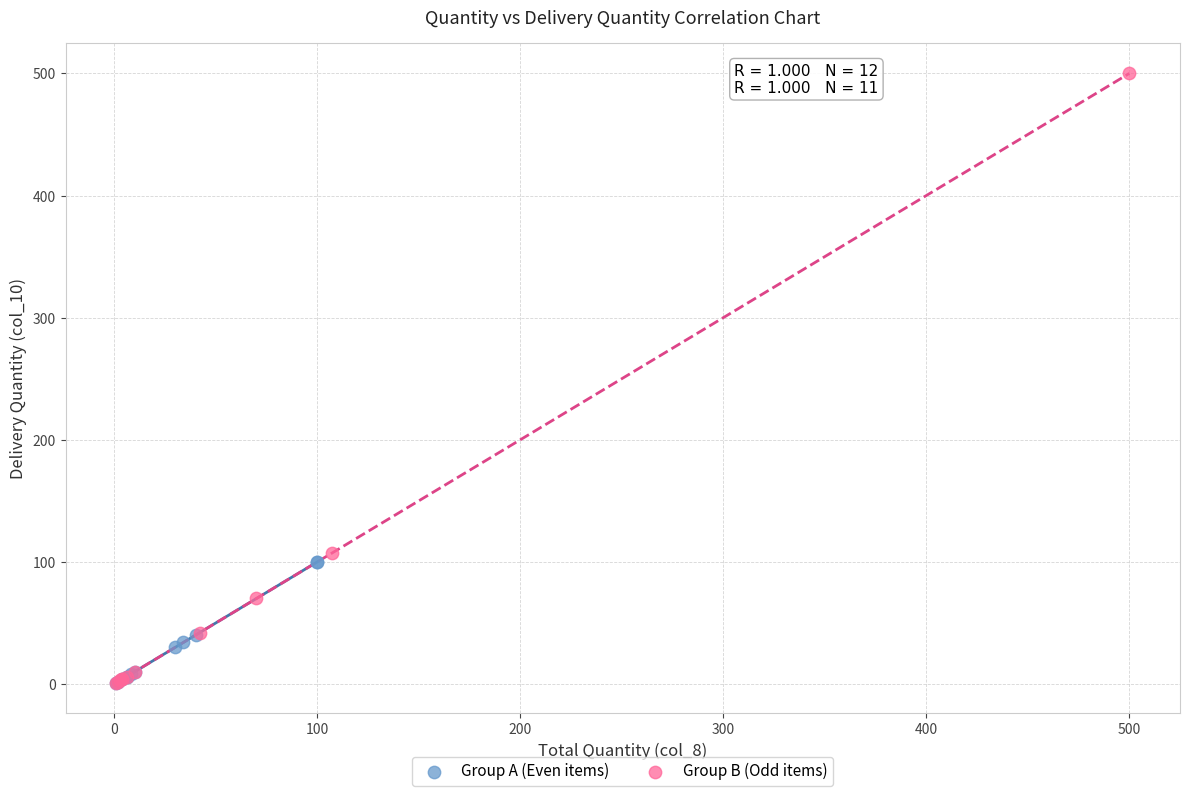

Which series has the largest Y range (max minus min)?

Group B (Odd items)